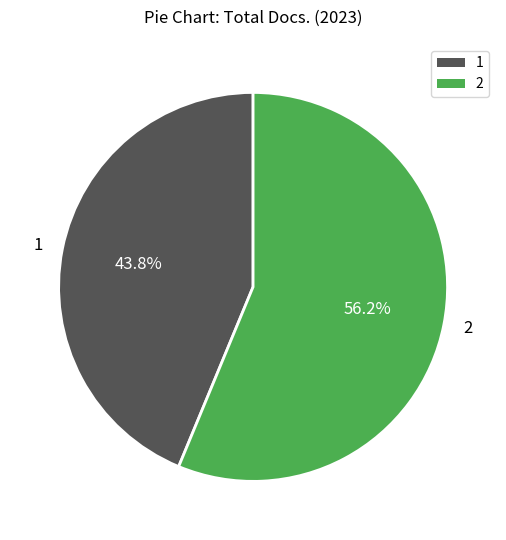

Between 1 and 2, which is larger?

2